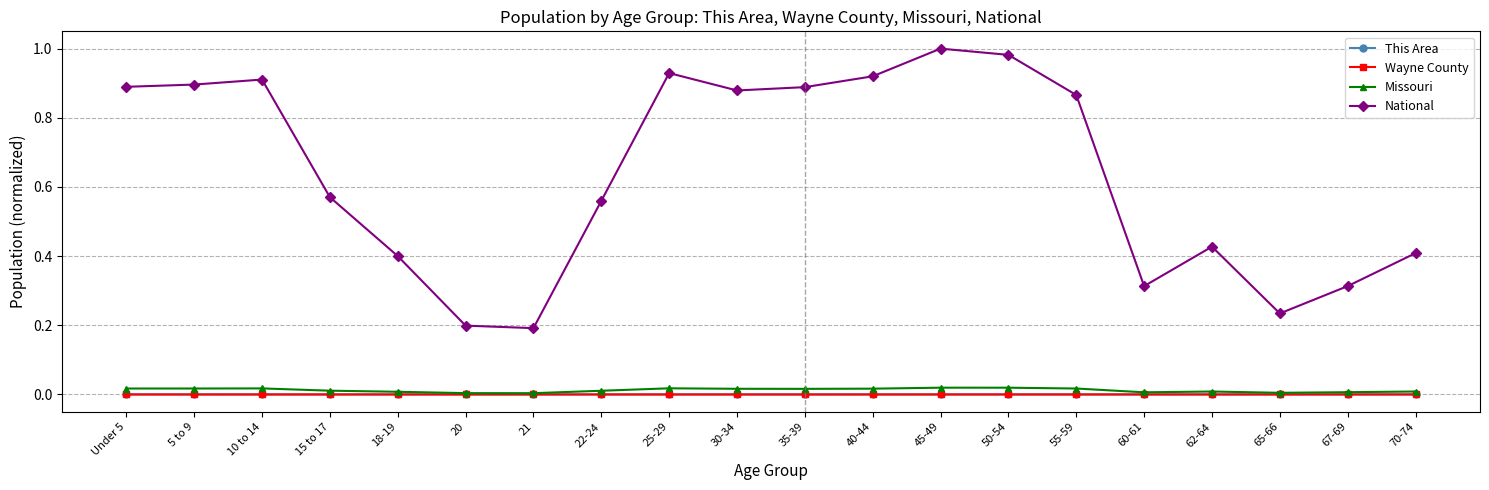

Is it true that This Area equals 0.0 at 21?

True